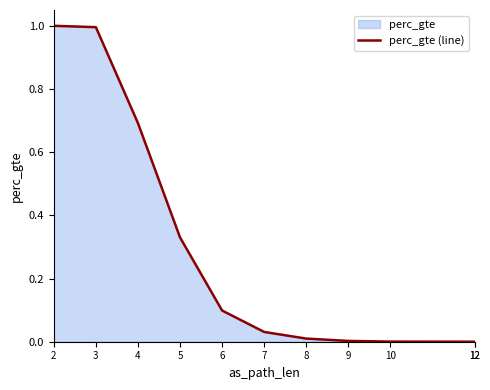

Is it true that the value at 9 is 0.0?

True